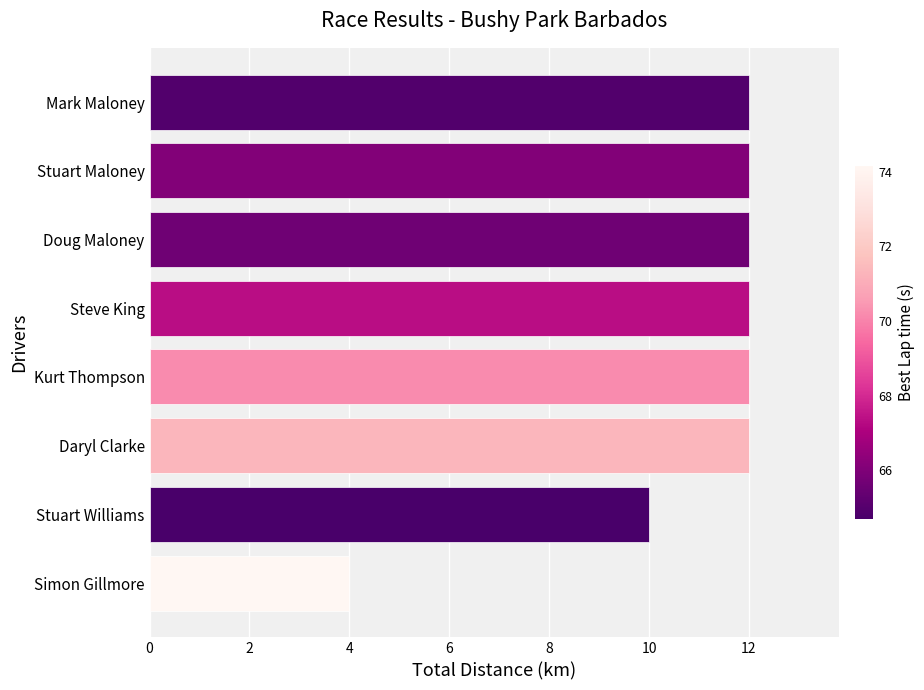

What is the label of the 3rd bar from the top?

Doug Maloney